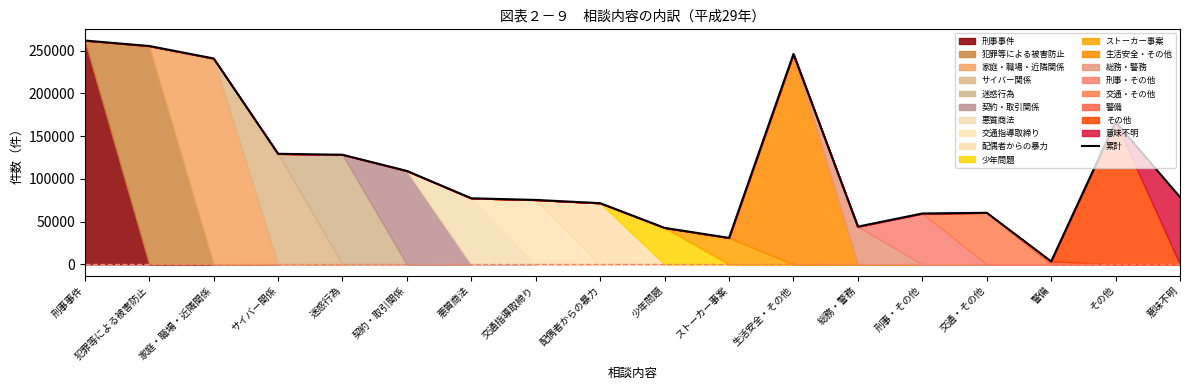

How many data points are above 78692?

8